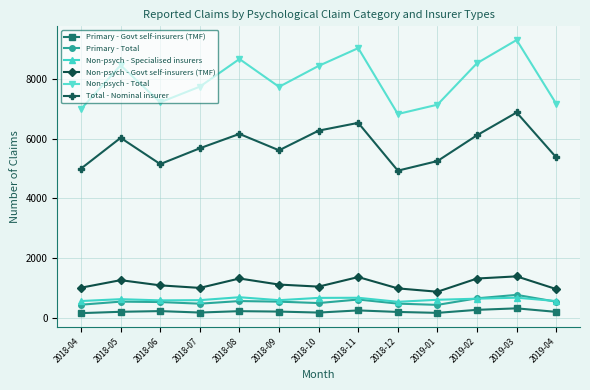

Where does the Total - Nominal insurer series first go above 5679?

2018-05